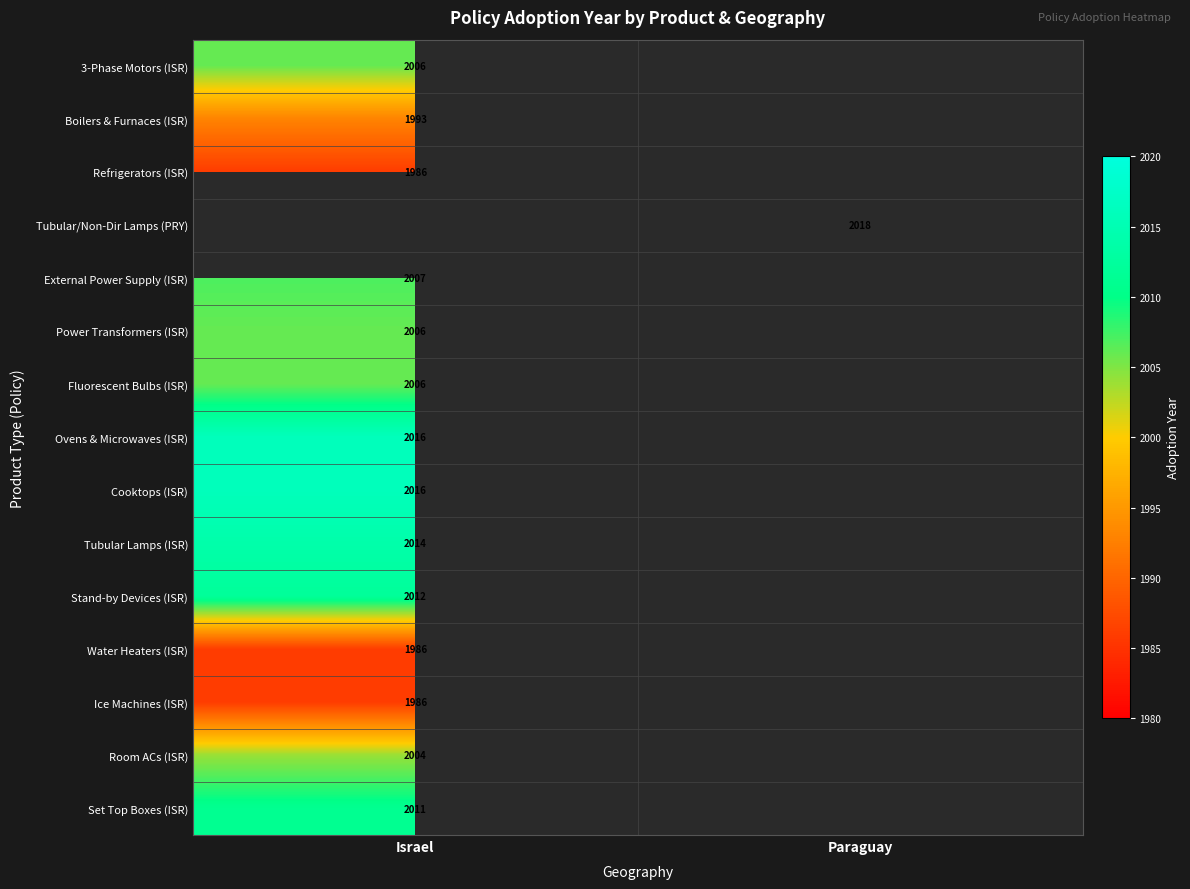

The value of Refrigerators (ISR) at Israel is 1986. True or false?

True